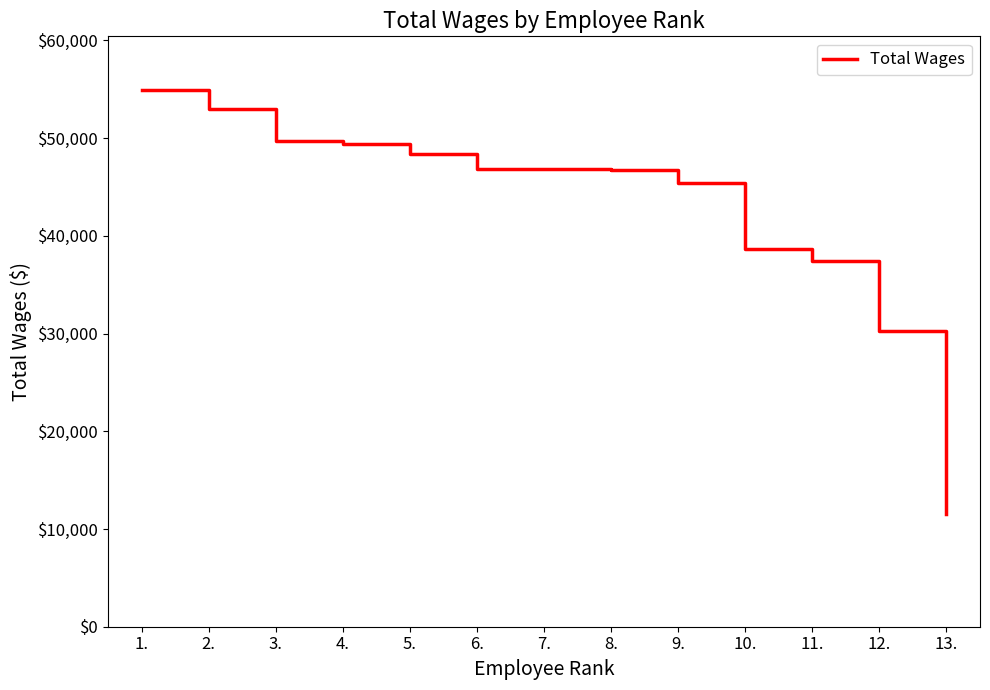

Which has a higher value, 2. or 5.?

2.